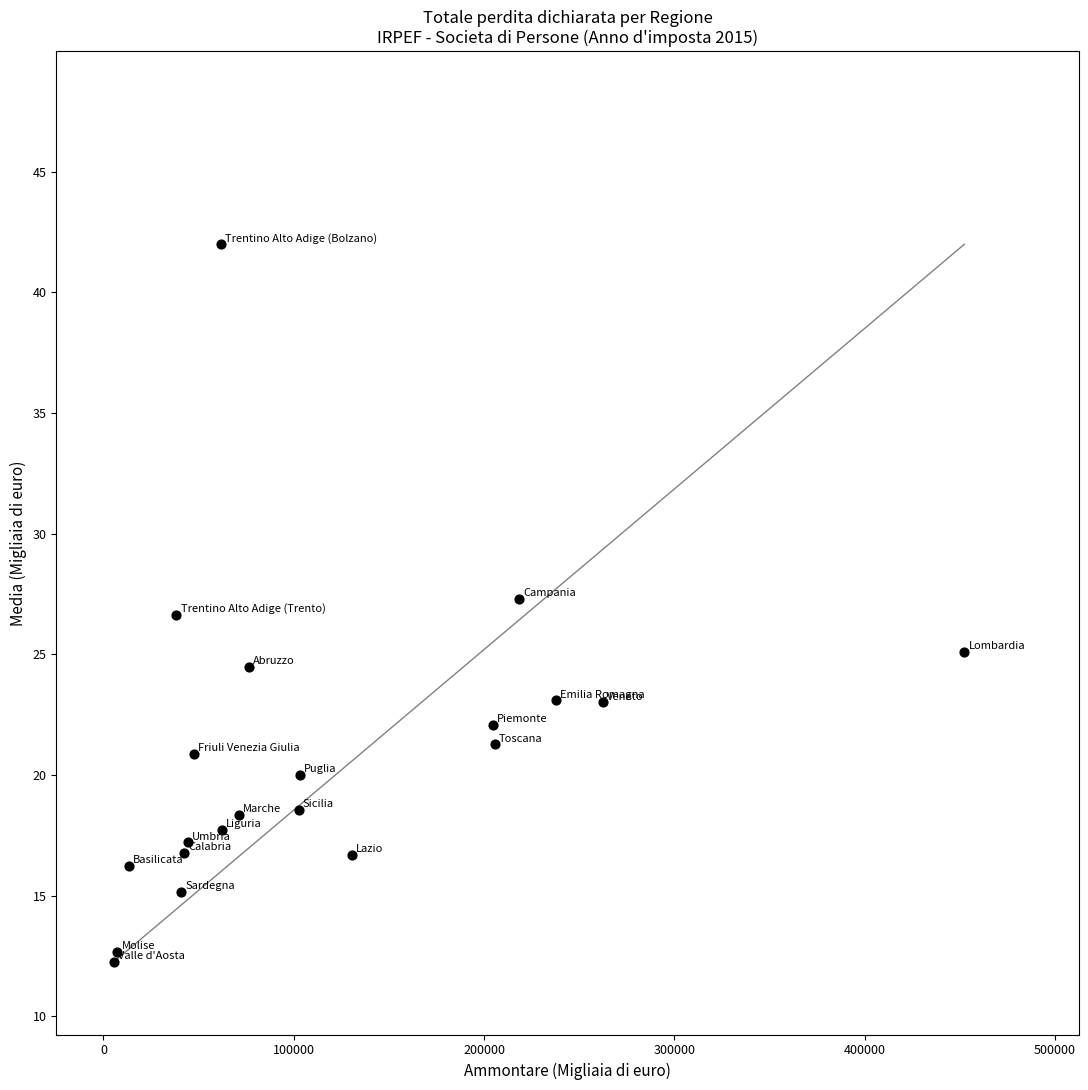

What is the range of X values (max minus min)?

446942.0